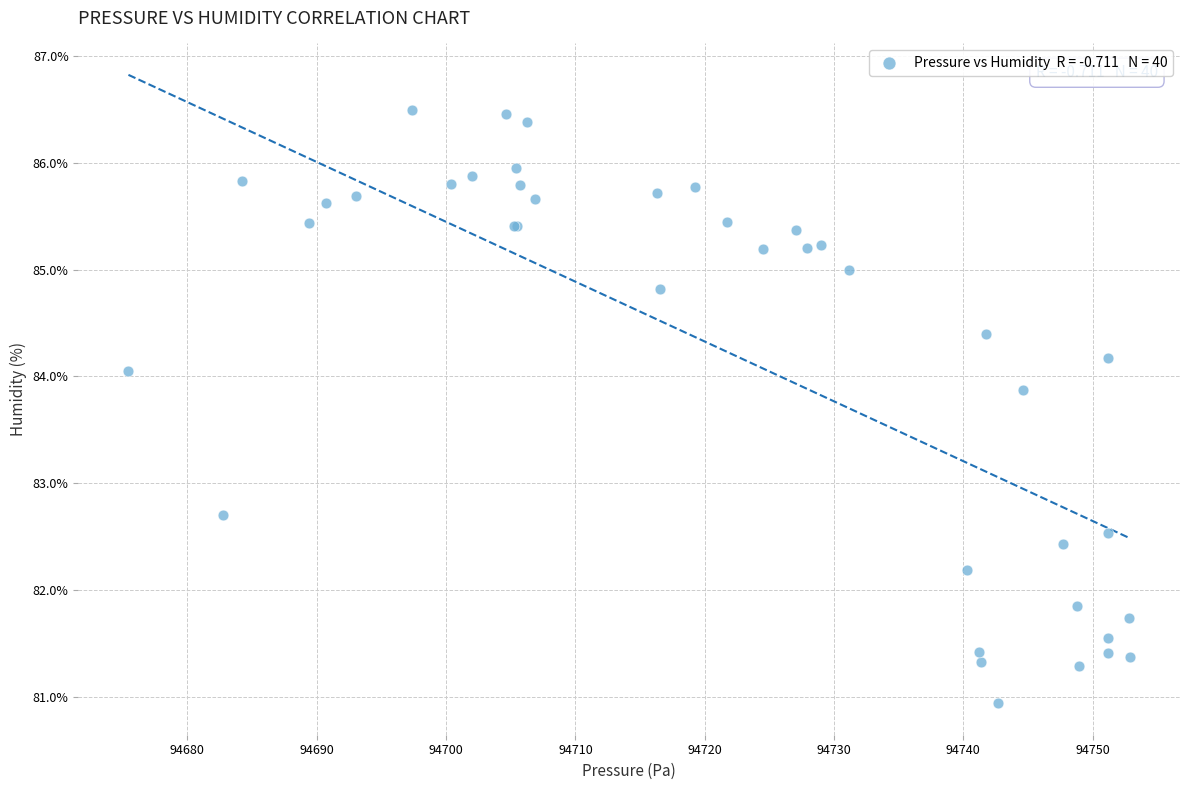

What Y value in the scatter plot is closest to 83?

82.7